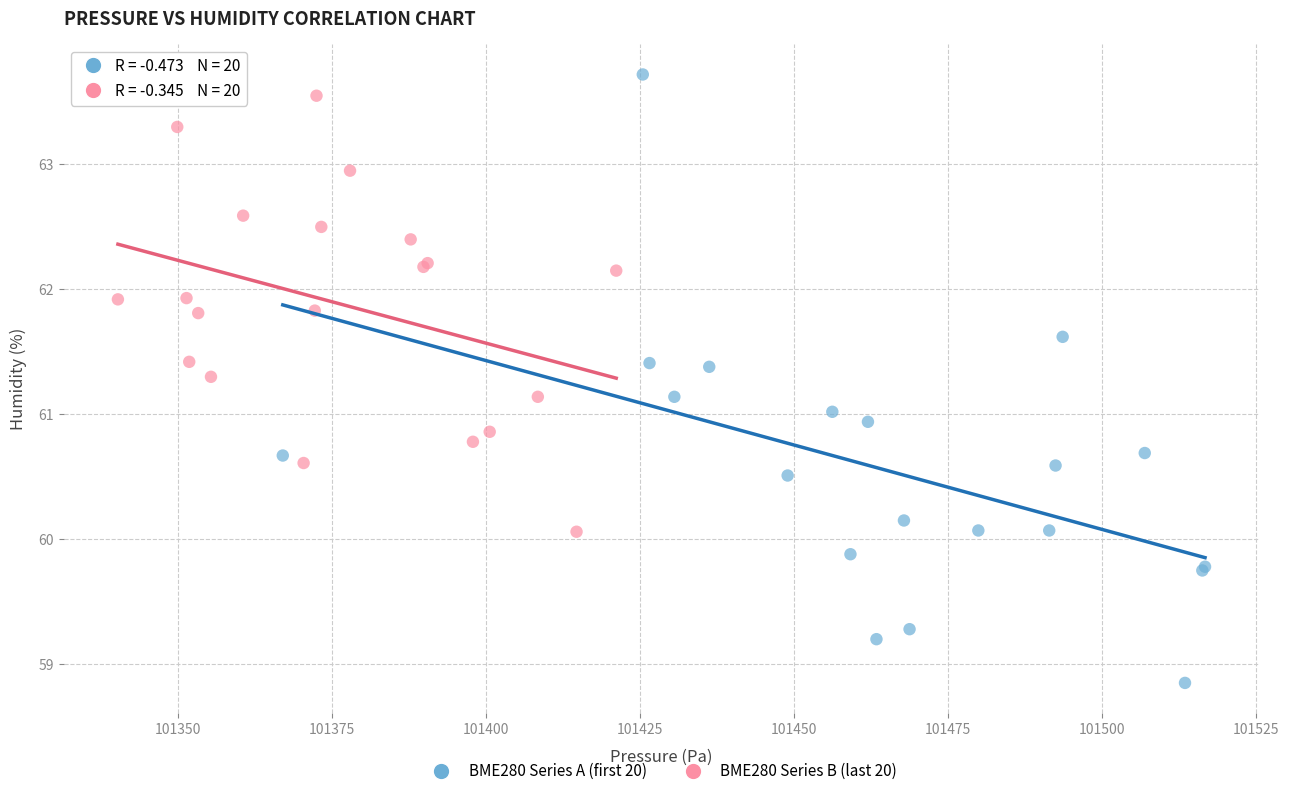

Which series reaches the minimum Y coordinate?

BME280 Series A (first 20)